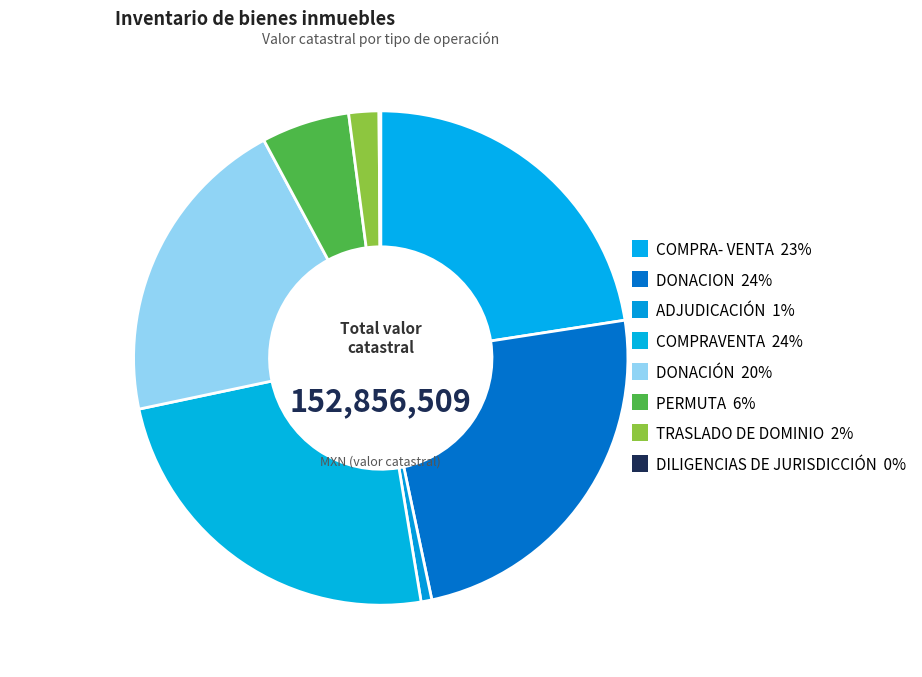

What is the total percentage of DILIGENCIAS DE JURISDICCIÓN and COMPRA- VENTA?

22.7%